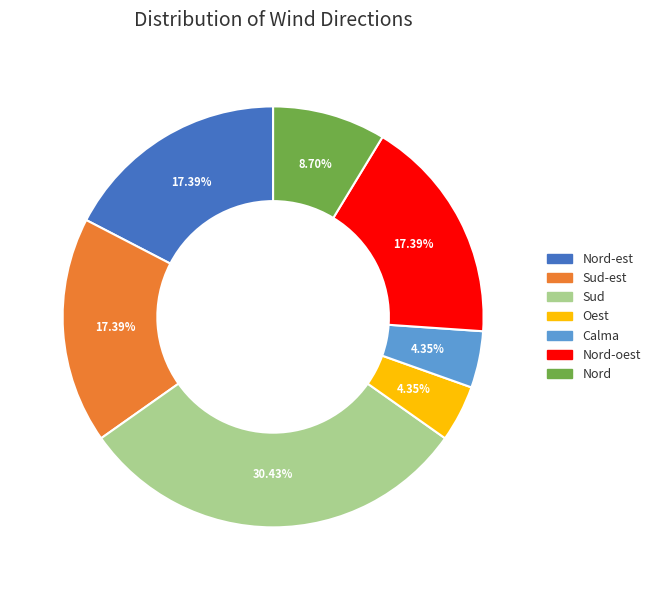

Is there any slice that represents more than half of the pie?

No